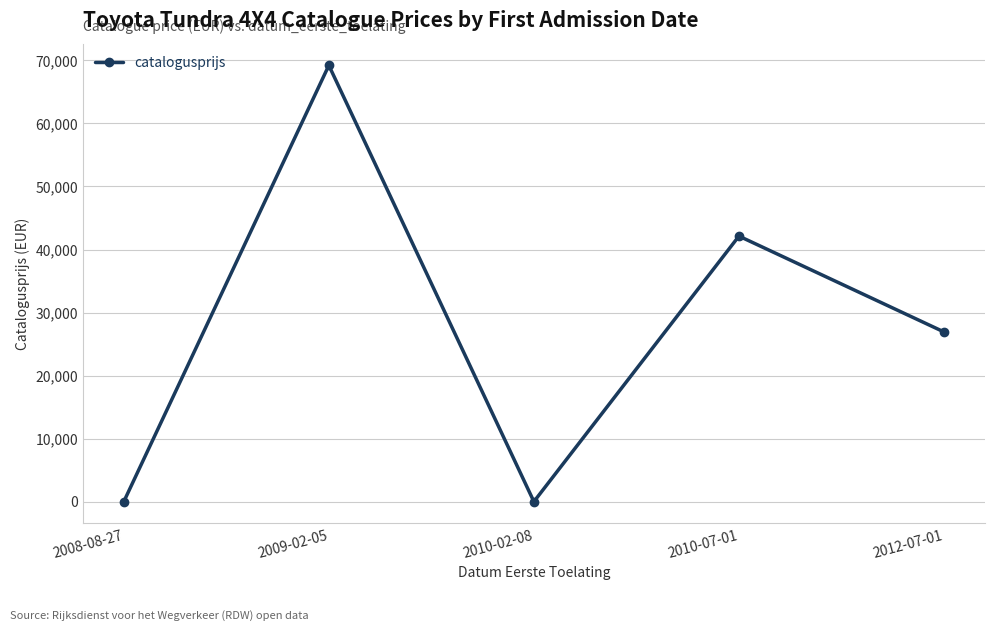

What is the difference between the maximum and second lowest values?

69216